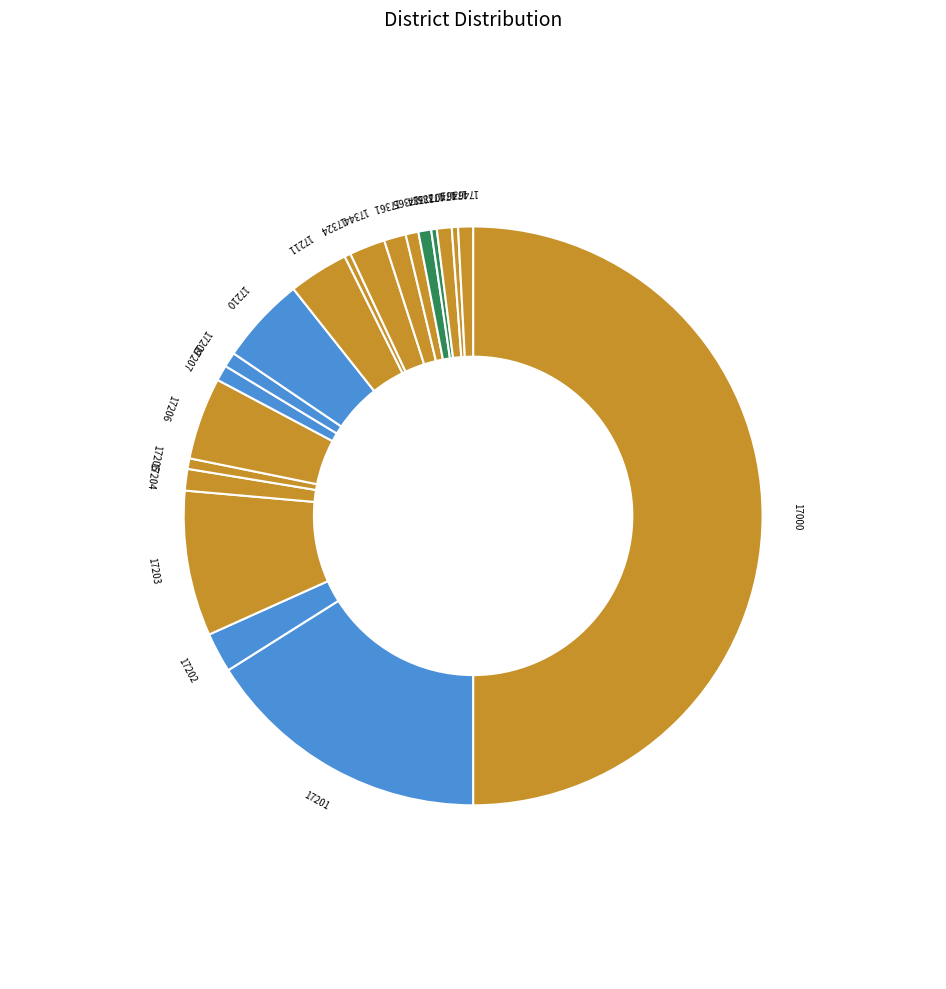

Combined, do 17207 and 17407 account for over 50%?

No